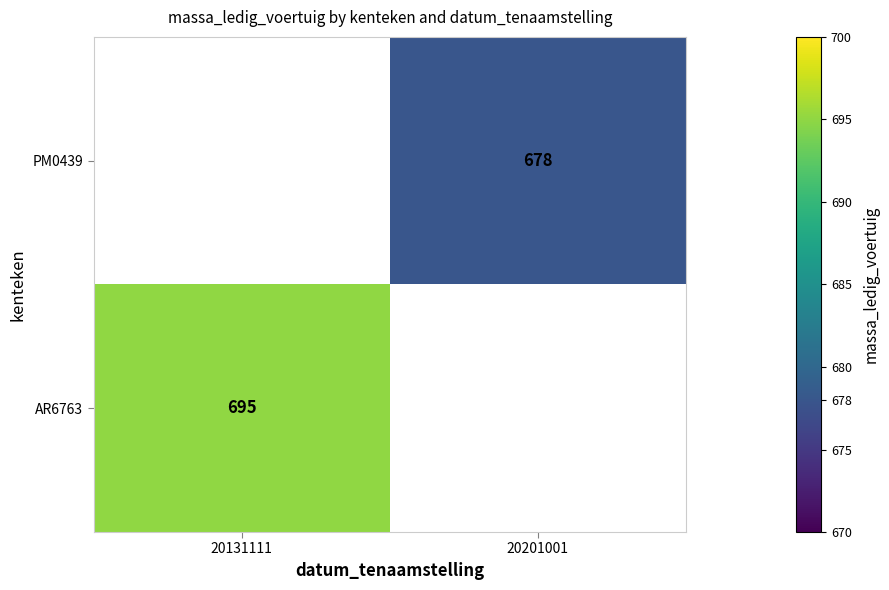

The value of AR6763 at 20131111 is 695. True or false?

True